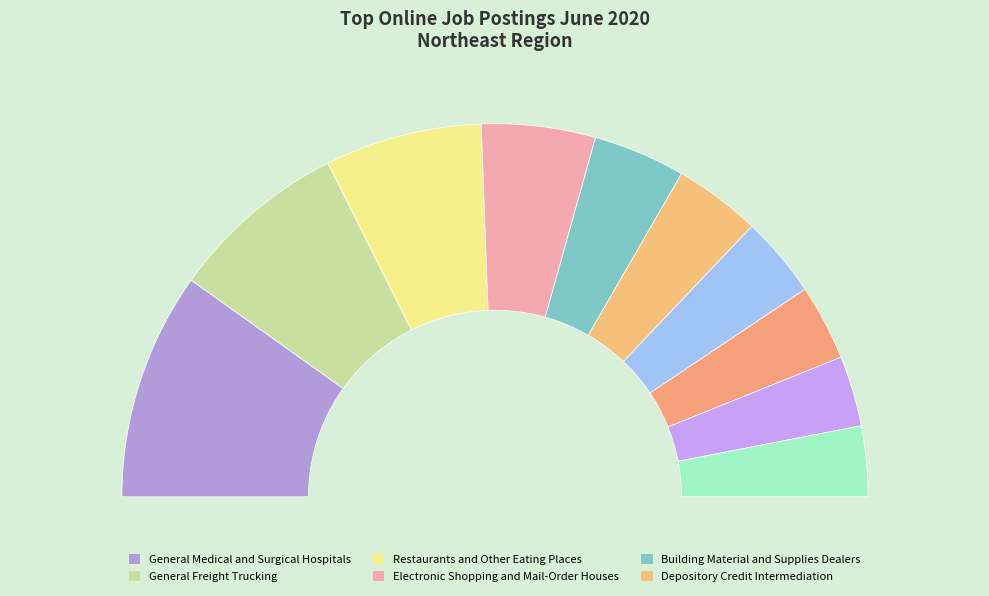

Which slice is the smallest?

Colleges, Universities, and Professional Schools